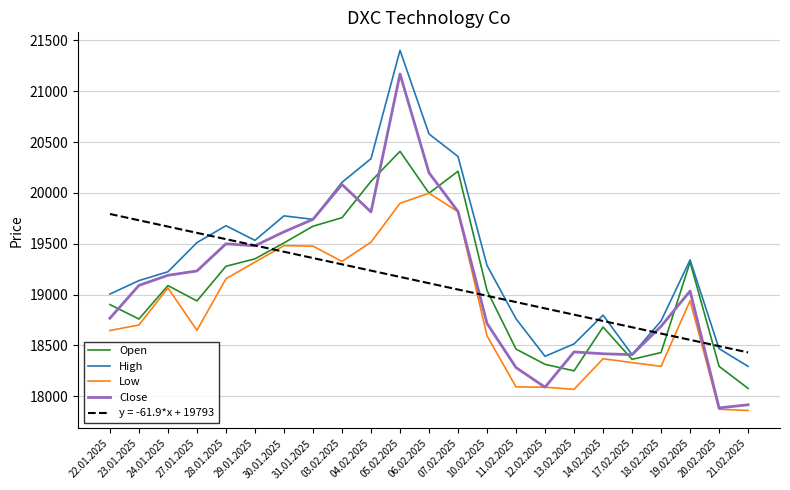

What is the sum of all Close values?

439559.0